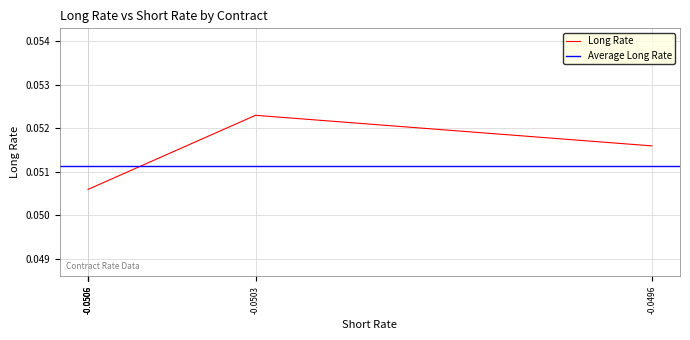

True or false: there are more than 2 points higher than both neighbors.

False